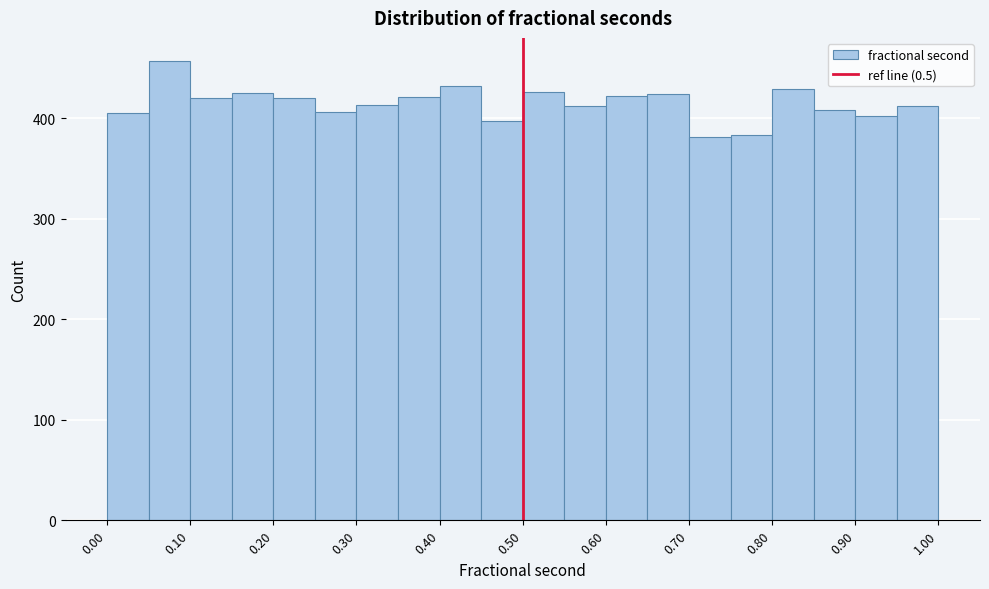

Reading left to right, list every bar in this chart as the range it spans on the x-axis followed by its height. Neither the bar edges nor the heights are printed on the chart, so give them approximately, as read against the axes.

0.00 to 0.05: 410
0.05 to 0.10: 460
0.10 to 0.15: 420
0.15 to 0.20: 430
0.20 to 0.25: 420
0.25 to 0.30: 410
0.30 to 0.35: 410
0.35 to 0.40: 420
0.40 to 0.45: 430
0.45 to 0.50: 400
0.50 to 0.55: 430
0.55 to 0.60: 410
0.60 to 0.65: 420
0.65 to 0.70: 420
0.70 to 0.75: 380
0.75 to 0.80: 380
0.80 to 0.85: 430
0.85 to 0.90: 410
0.90 to 0.95: 400
0.95 to 1.00: 410